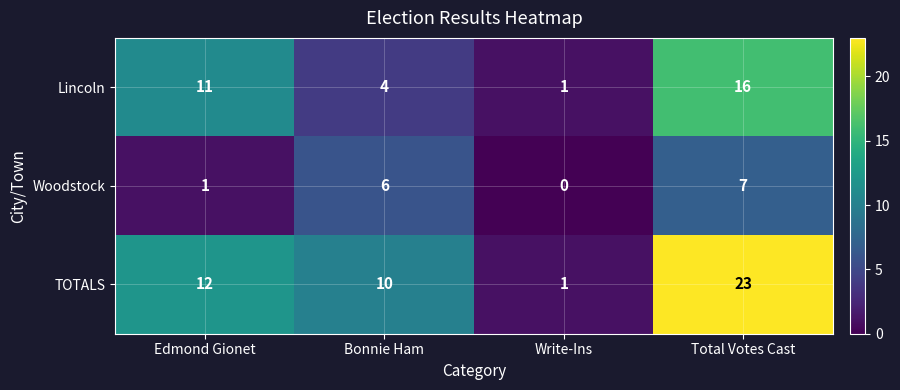

What is the spread (max minus min) of values at Total Votes Cast?

16